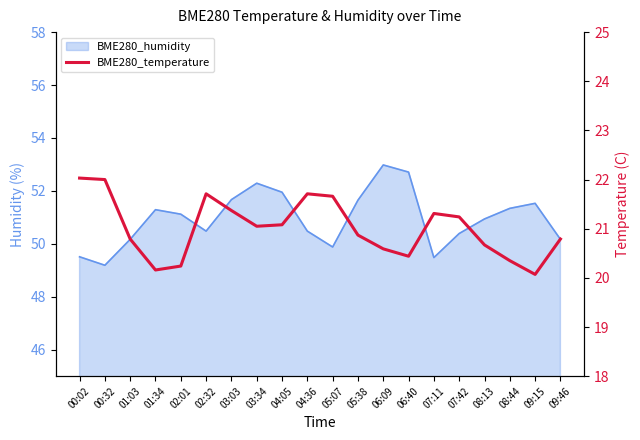

True or false: the data shows 20.2 at 02:01.

True